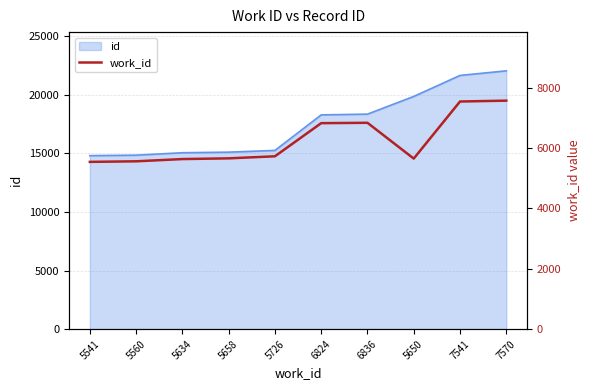

What position from the right is 7570?

1